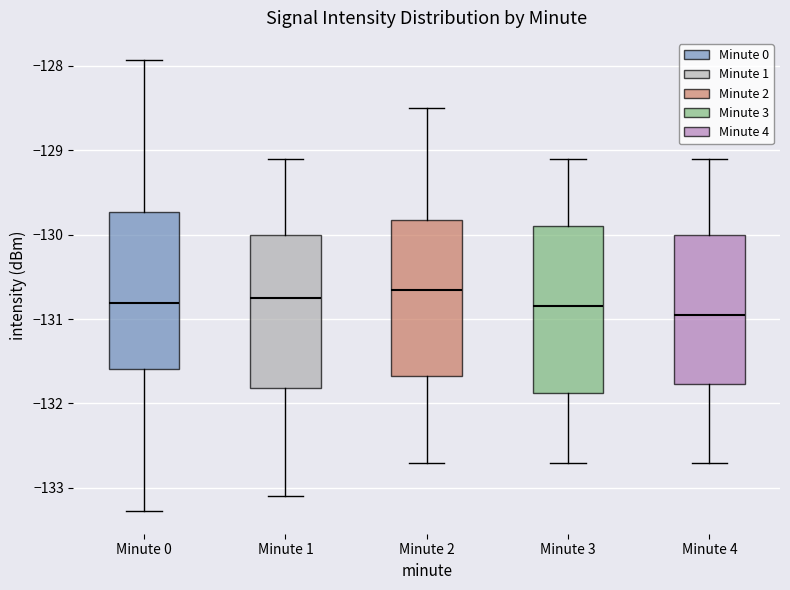

Reading left to right, transcribe this box plot: for each box, give where its median line is, the range the box spans, and where its two whiskers end, as read against the y-axis. The values are not printed on the chart, so give them approximately, as read against the axis.

Minute 0: median -130.8, box -131.6 to -129.7, whiskers -133.3 to -127.9
Minute 1: median -130.8, box -131.8 to -130.0, whiskers -133.1 to -129.1
Minute 2: median -130.6, box -131.7 to -129.8, whiskers -132.7 to -128.5
Minute 3: median -130.8, box -131.9 to -129.9, whiskers -132.7 to -129.1
Minute 4: median -130.9, box -131.8 to -130.0, whiskers -132.7 to -129.1